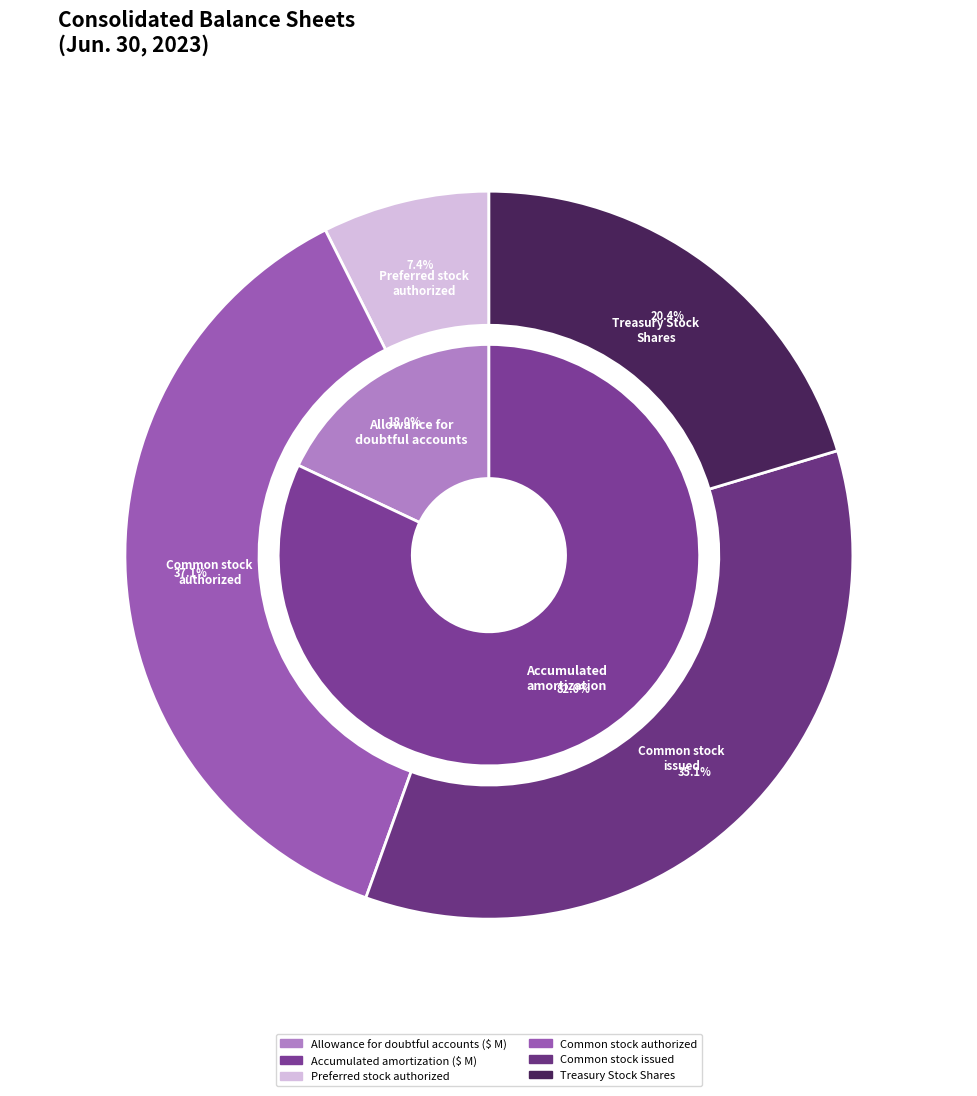

Is Accumulated amortization on intangible assets the majority of the pie?

Yes